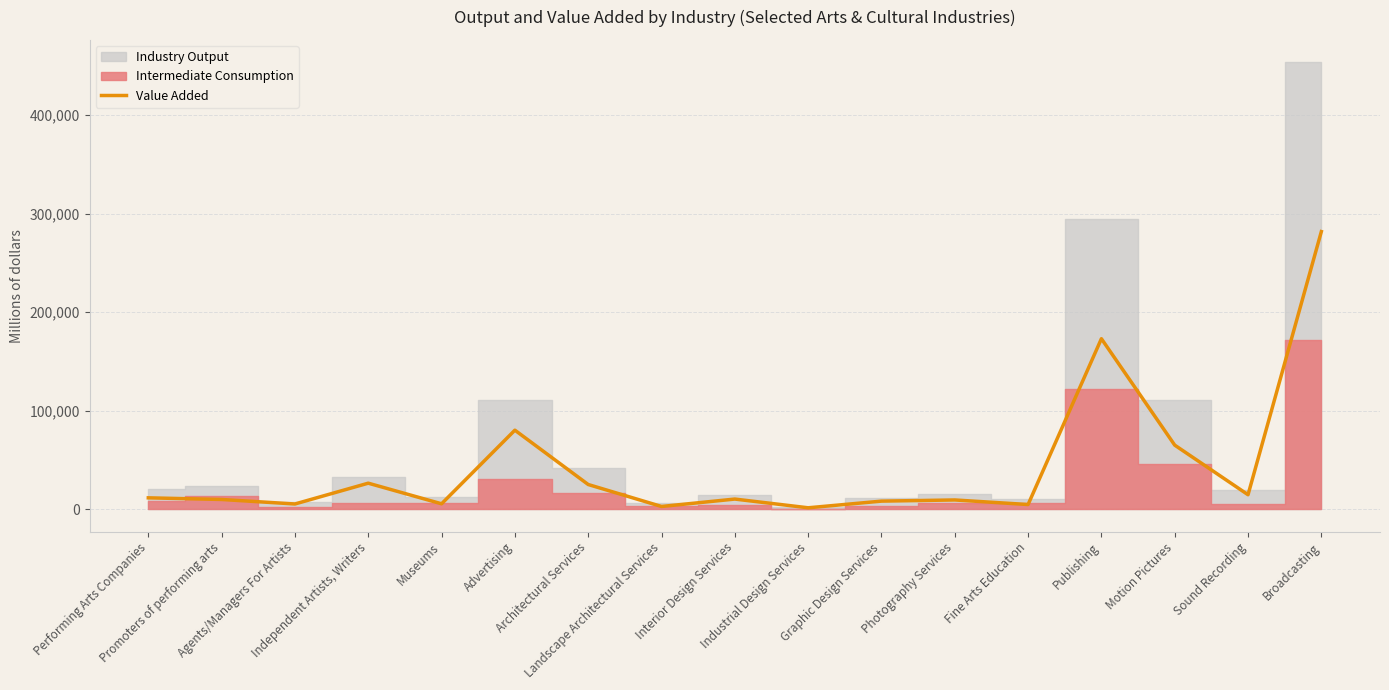

What is the label of the 7th point from the left?

Architectural Services